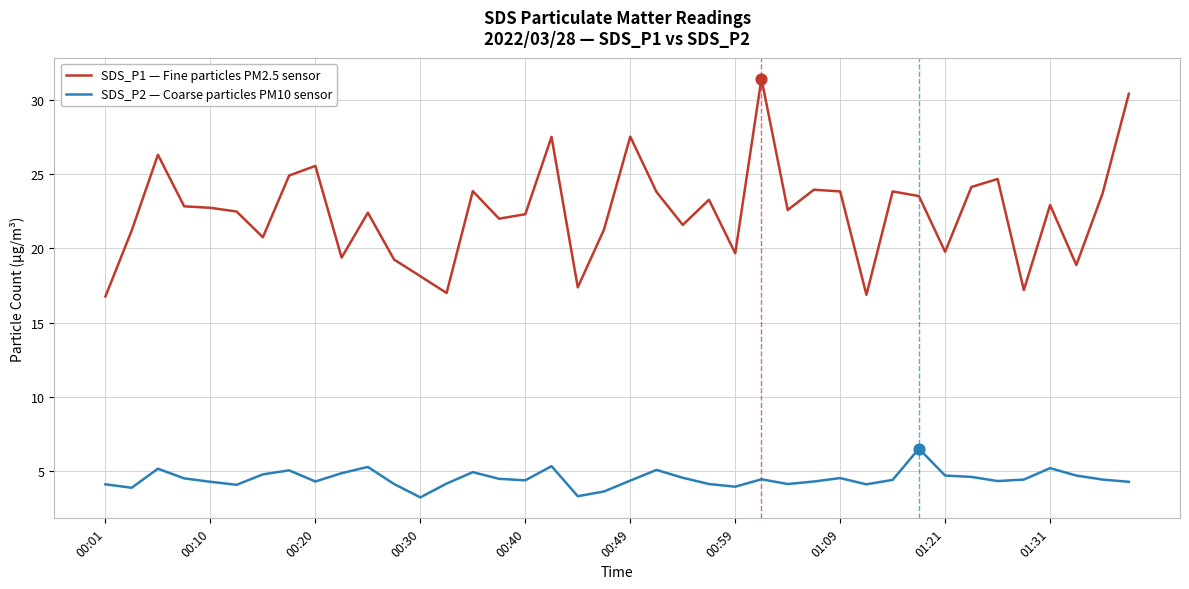

What are all the series names shown in the legend?

SDS_P1 — Fine particles PM2.5 sensor, SDS_P2 — Coarse particles PM10 sensor